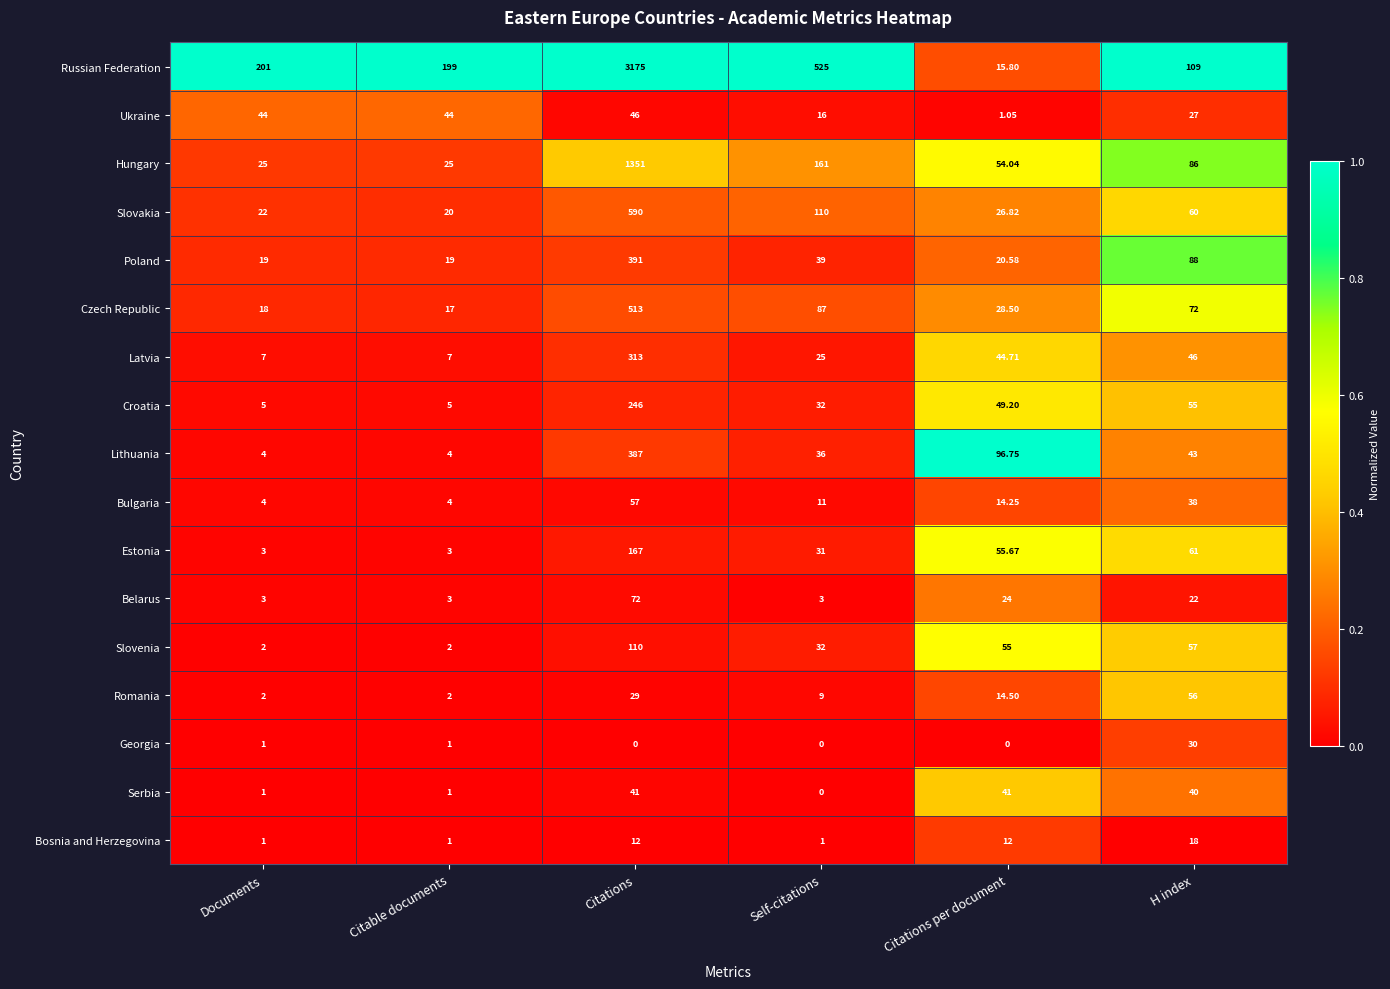

What is the spread (max minus min) of values at Citable documents?

198.0